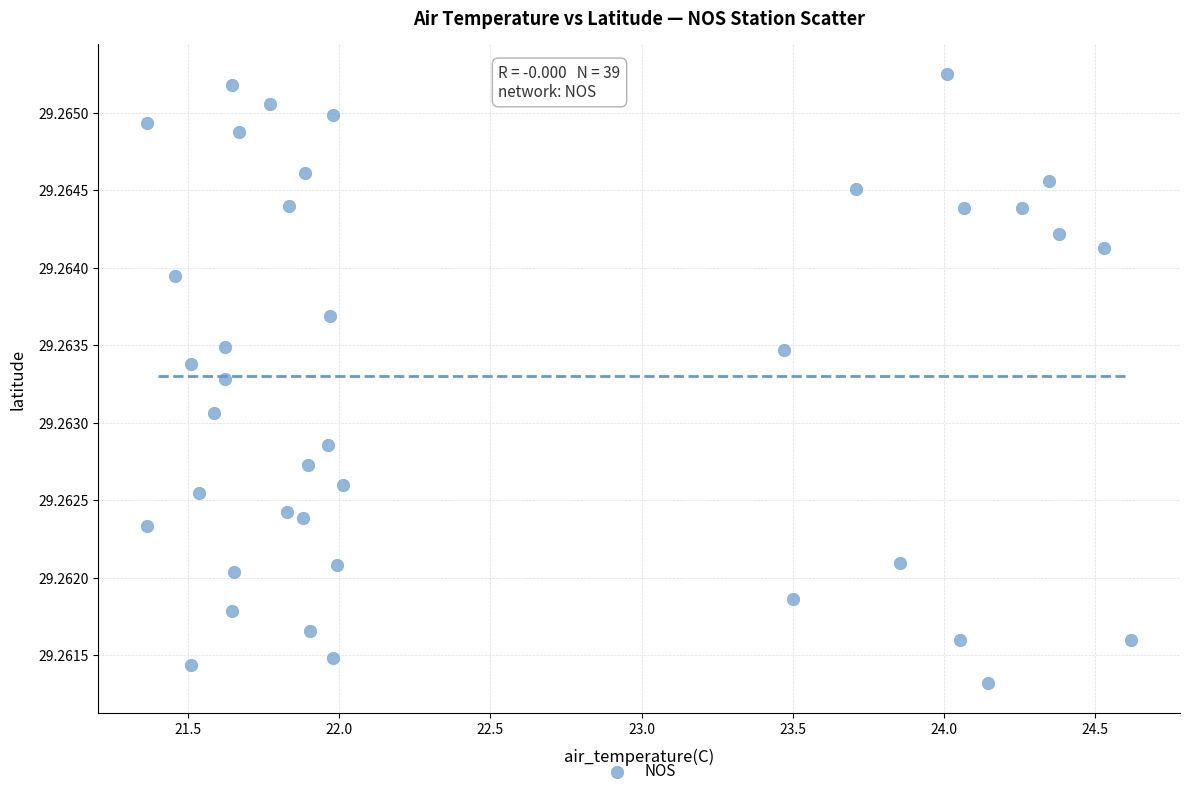

Count the number of points in this scatter plot.

39